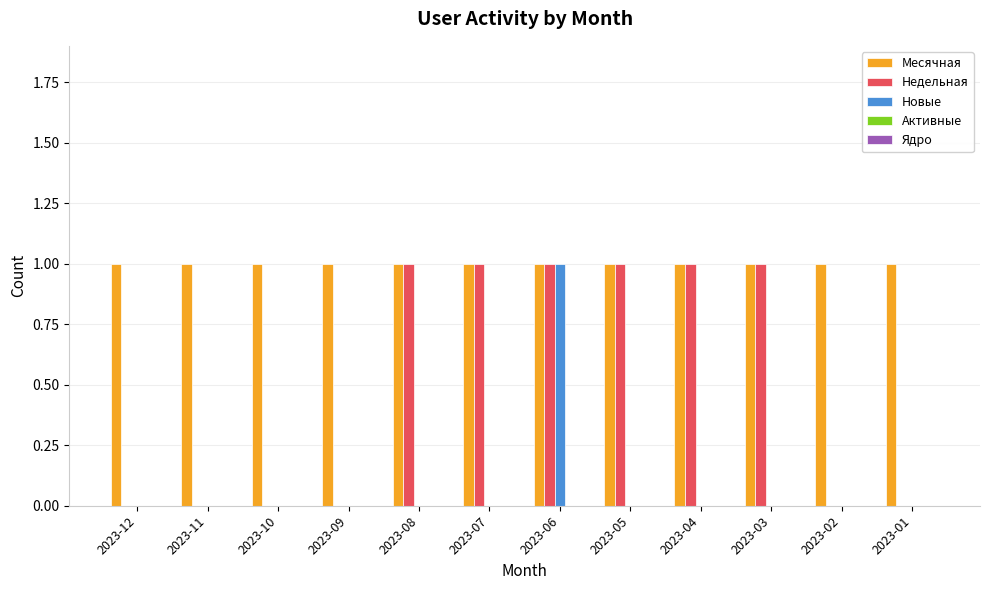

Is the value of Новые at 2023-01 greater than the value of Месячная at 2023-07?

No